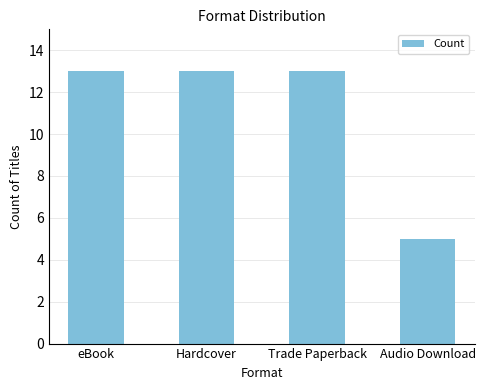

What value does the data have at Hardcover?

13